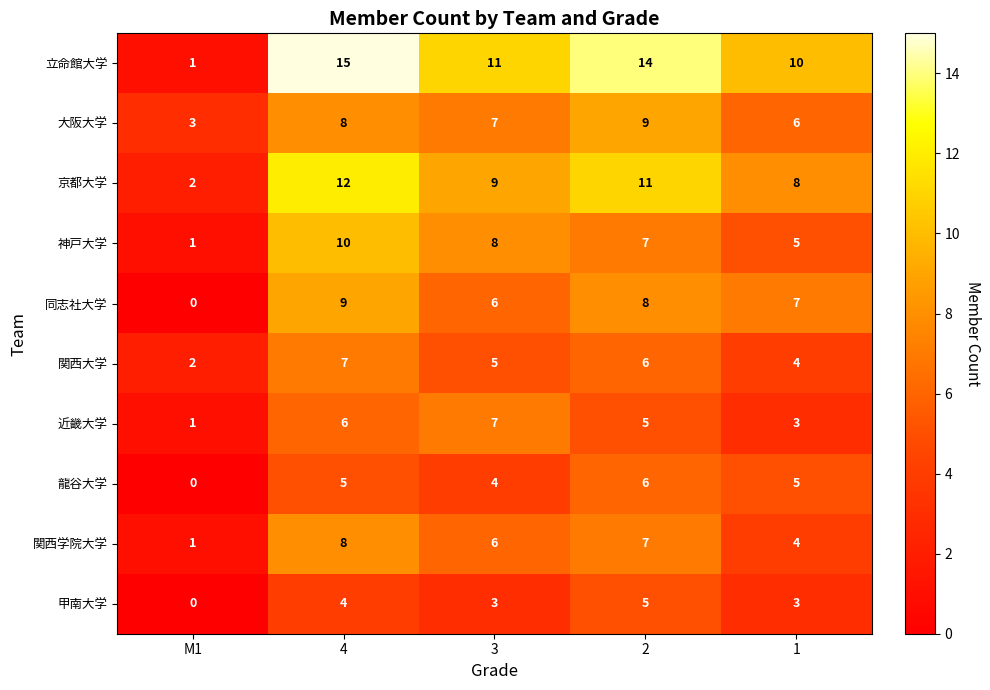

What is the sum of all 近畿大学 values?

22